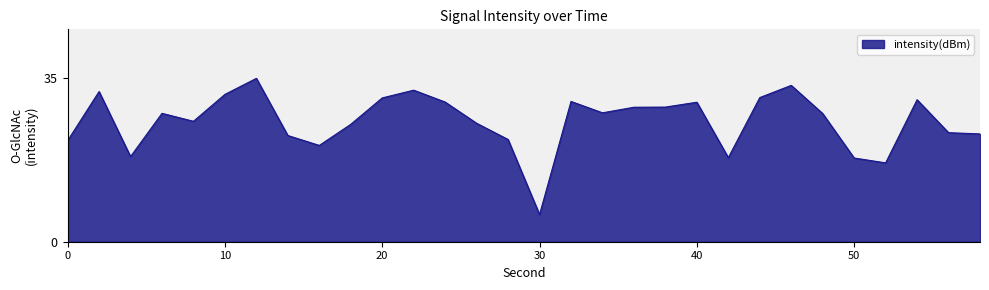

What is the greatest value displayed?

34.6